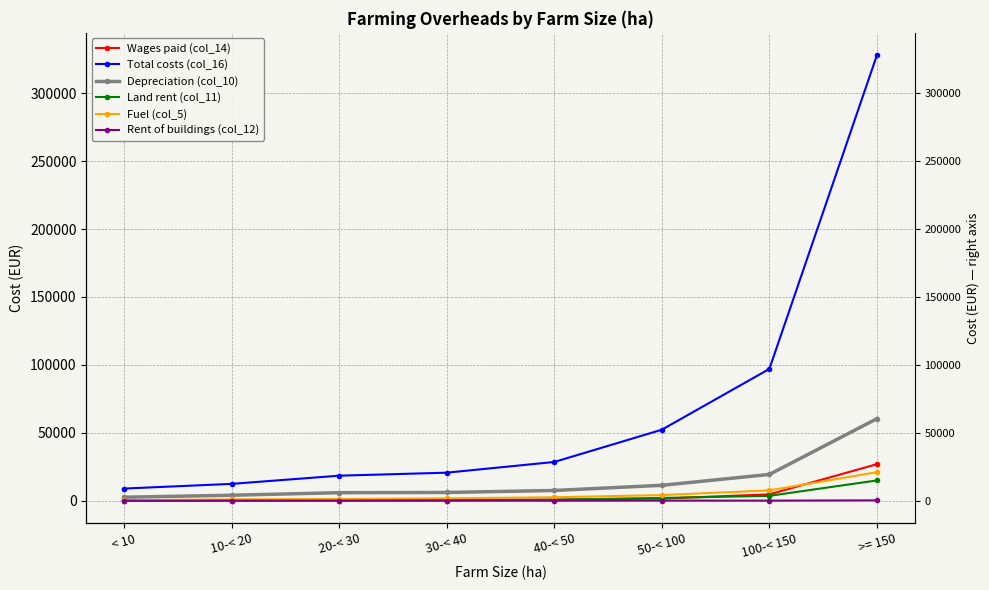

At which label does Rent of buildings (col_12) first exceed 174?

30-< 40